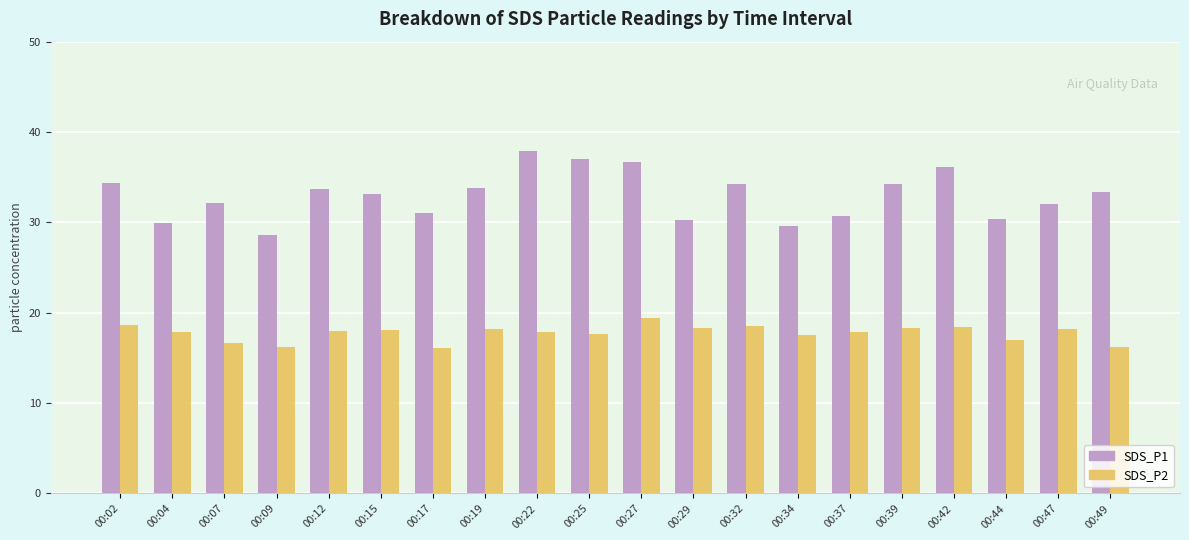

What is the greatest value displayed?

37.9